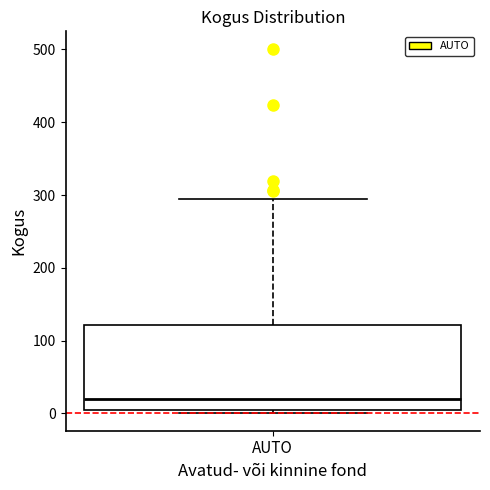

Where is the lower edge of the box for AUTO on the y-axis? The values are not printed on the chart, so give them approximately, as read against the axis.

10